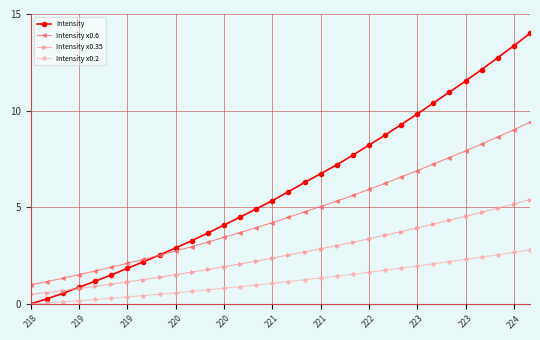

What is the difference between the maximum and minimum values in the Intensity series?

14.0